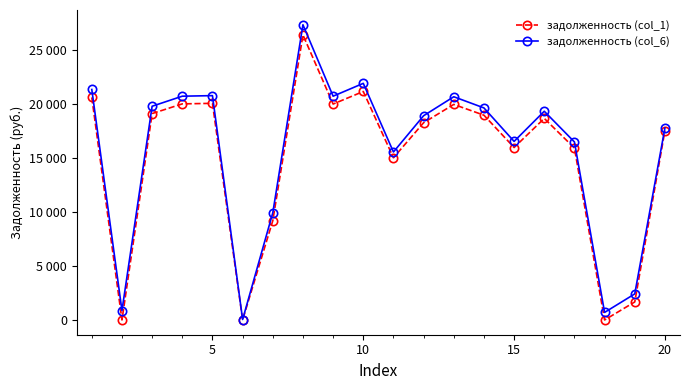

Reading left to right, list all the values displayed in this chart.

задолженность (col_1): 20621.9	0.0	19123.9	20022.7	20072.8	1.3	9195.0	26414.2	20006.4	21171.2	15029.5	18275.0	19972.8	18974.2	15978.2	18674.6	15928.4	0.0	1669.4	17547.6
задолженность (col_6): 21355.4	869.6	19804.1	20734.9	20786.7	42.1	9928.5	27353.7	20734.5	21924.3	15564.1	18925.0	20683.2	19649.0	16546.6	19338.9	16495.0	699.7	2415.4	17787.9